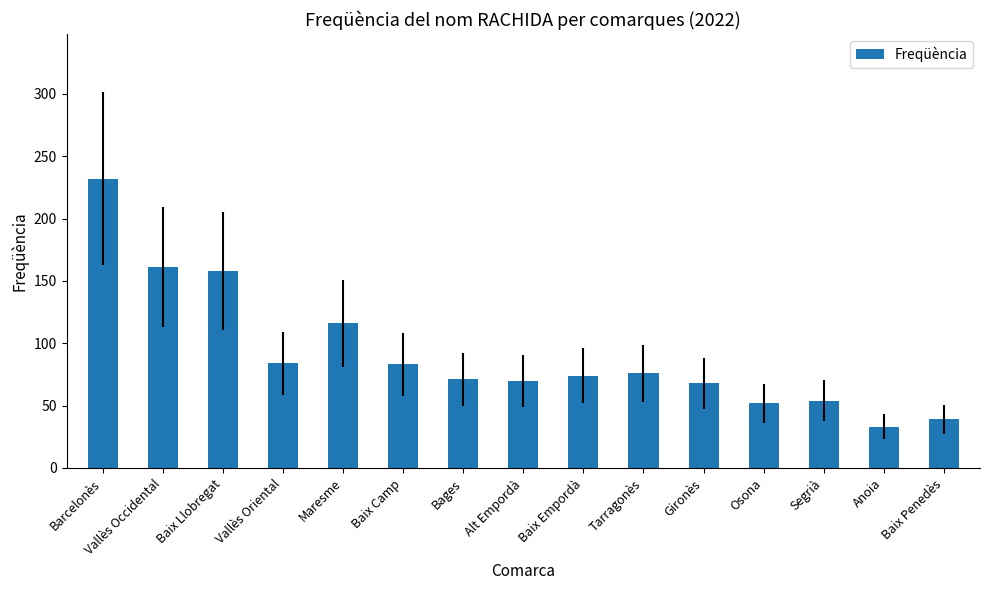

What is the difference between the maximum and minimum values?

199